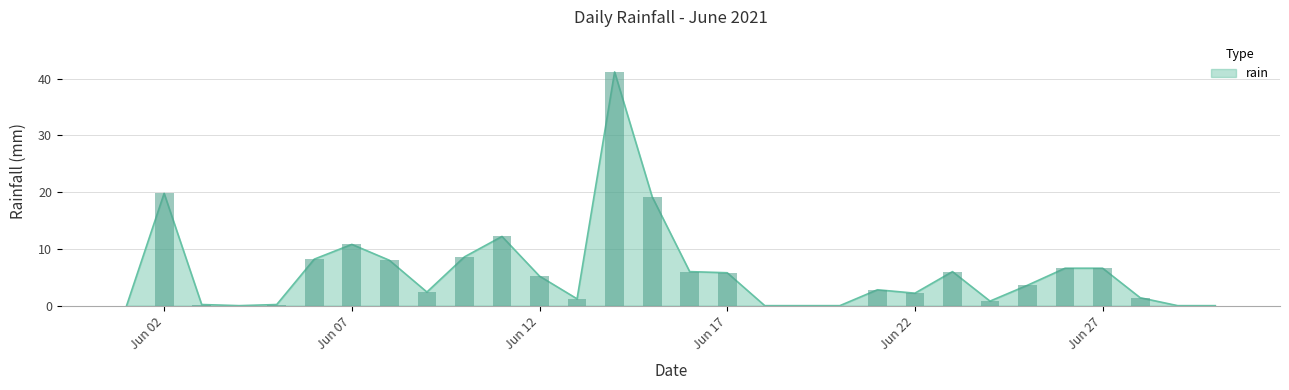

What is the maximum value shown in the chart?

41.2